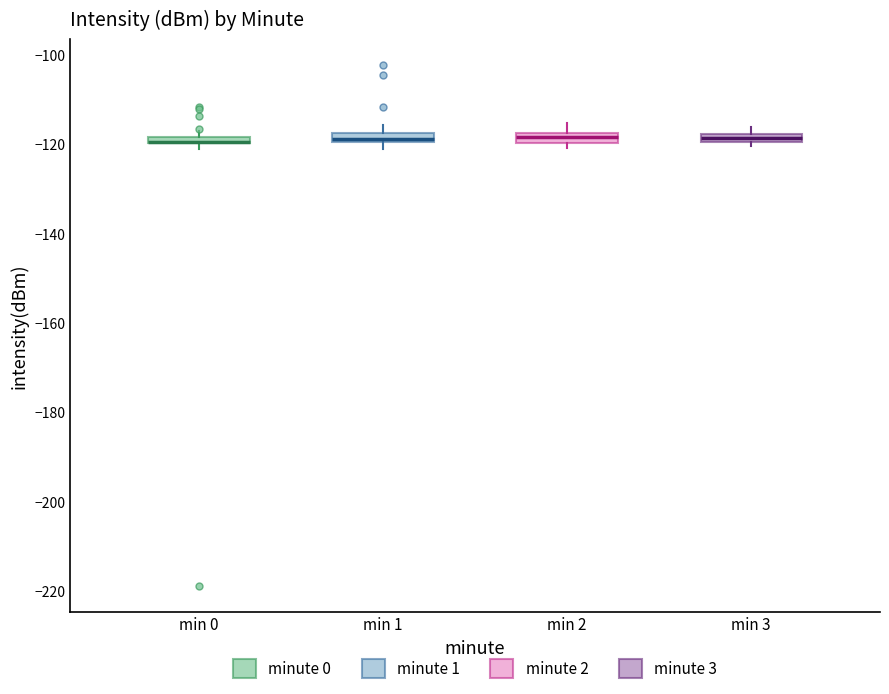

Where is the lower edge of the box for min 1 on the y-axis? The values are not printed on the chart, so give them approximately, as read against the axis.

-120